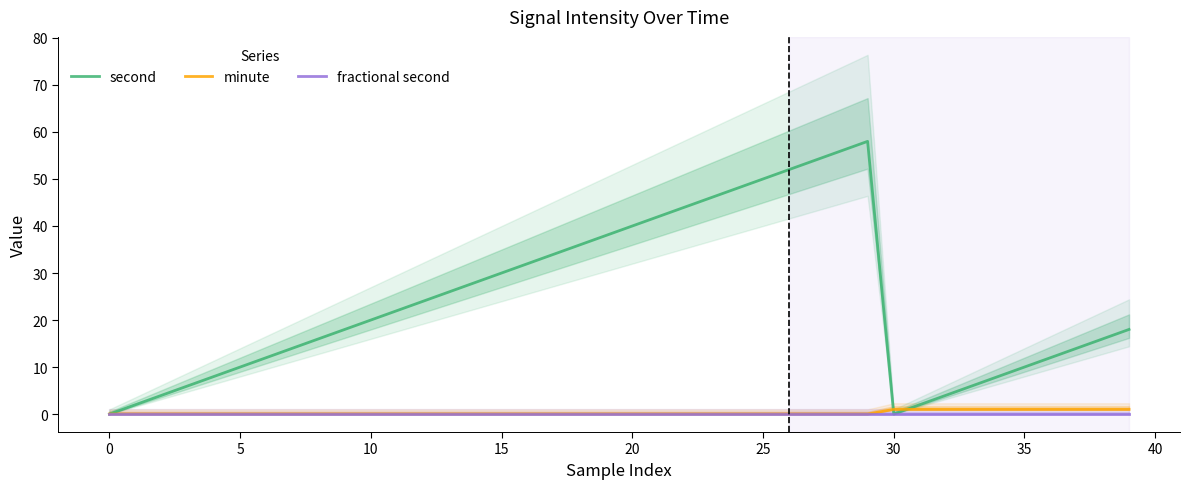

How many data points does each series have?

40